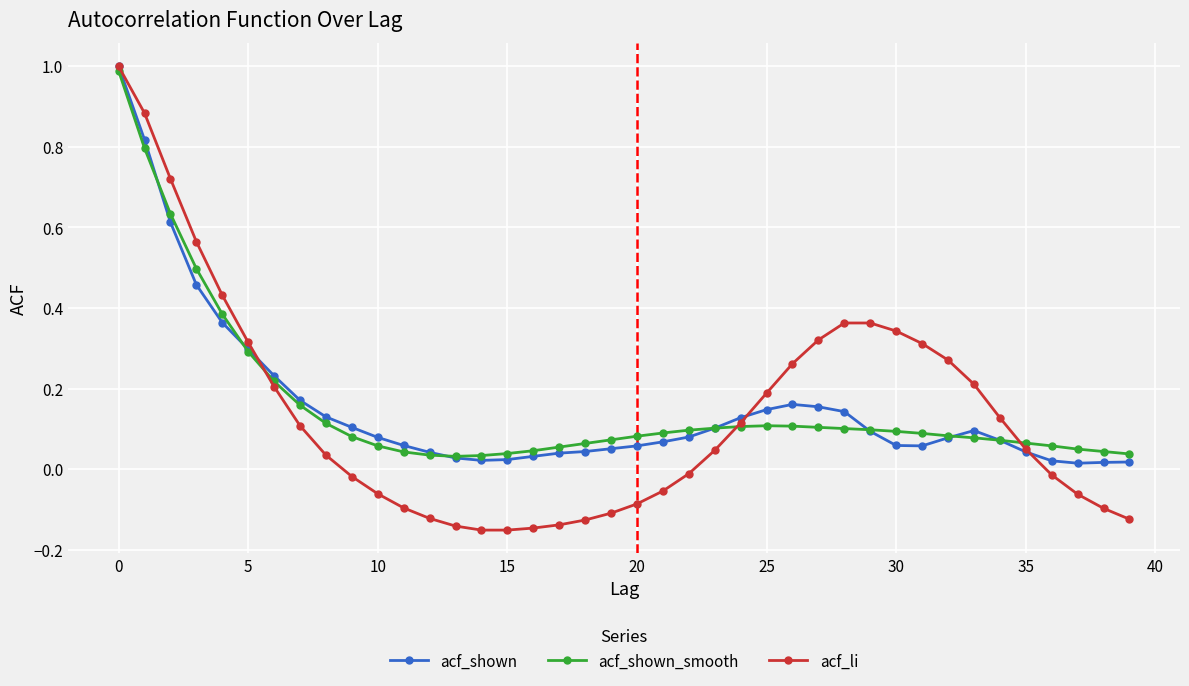

What is the maximum value for acf_li?

1.0